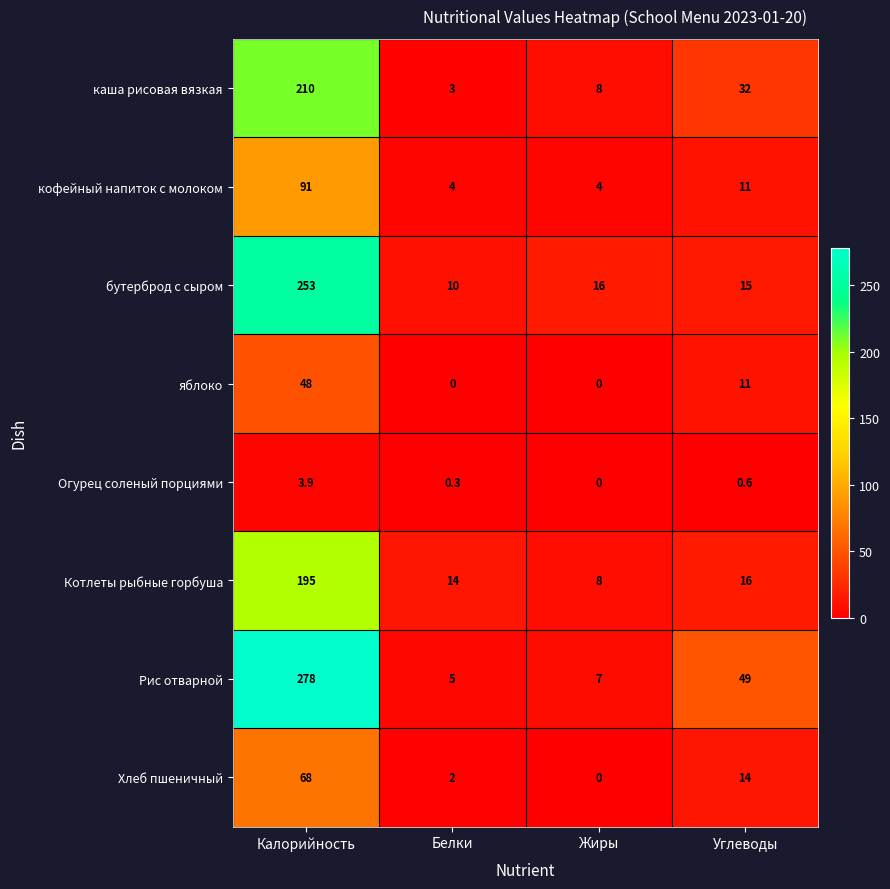

Count the number of data series in this chart.

8